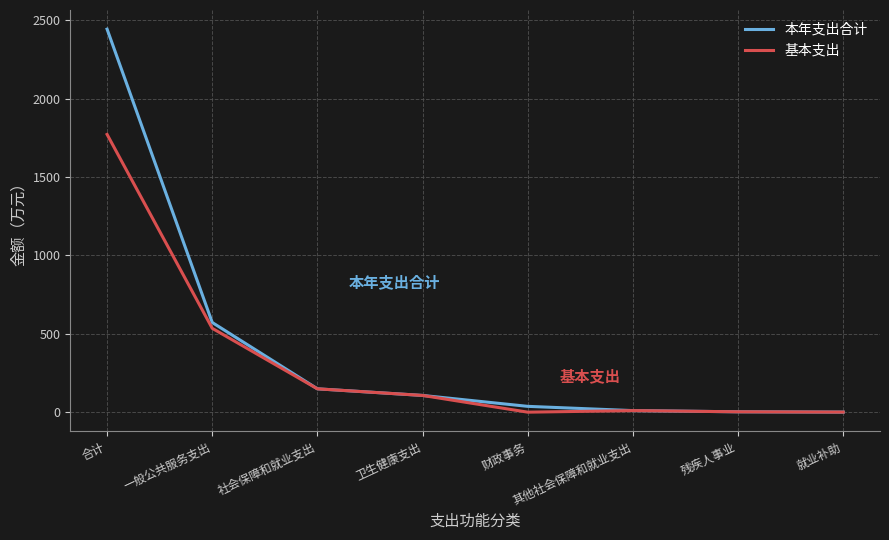

Is the value of 本年支出合计 at 就业补助 greater than the value of 基本支出 at 一般公共服务支出?

No